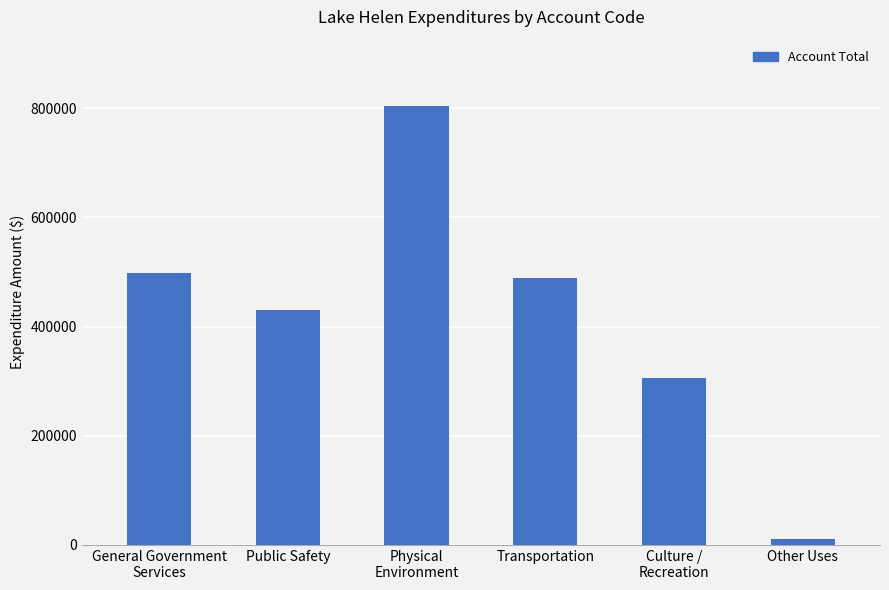

What is the label of the 4th bar from the left?

Transportation